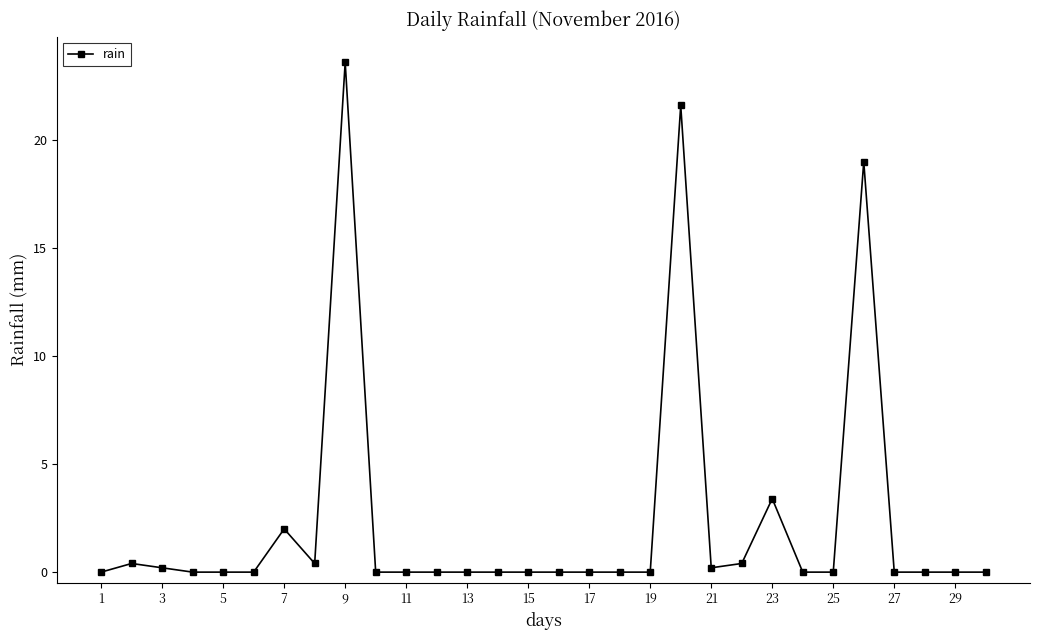

What is the difference between the maximum and minimum values?

23.6